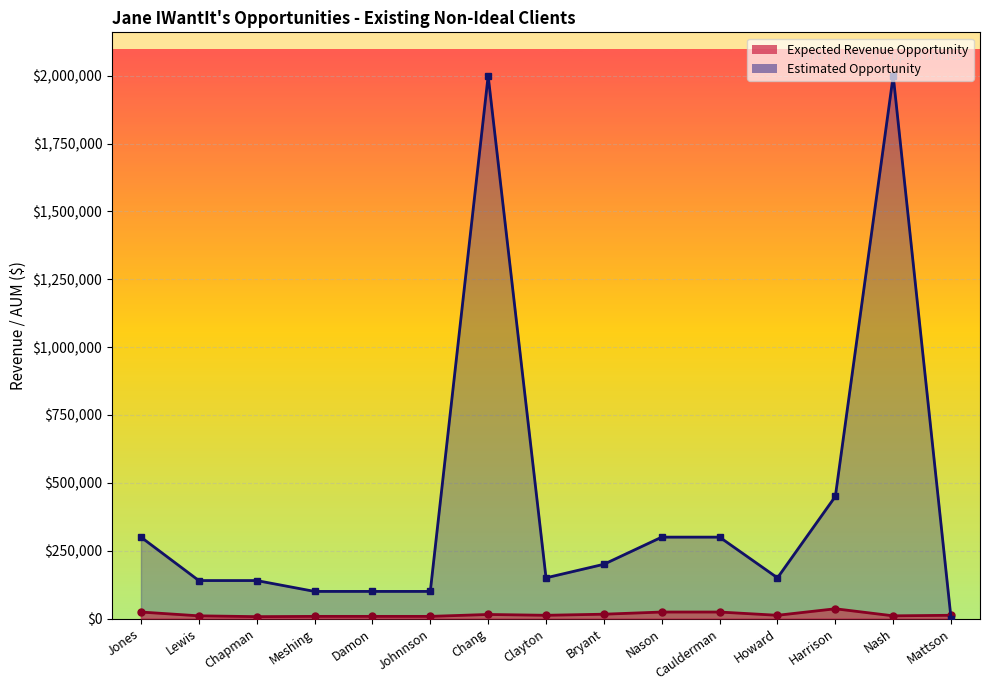

What is the difference between the second highest and second lowest values in the Estimated Opportunity series?

1900000